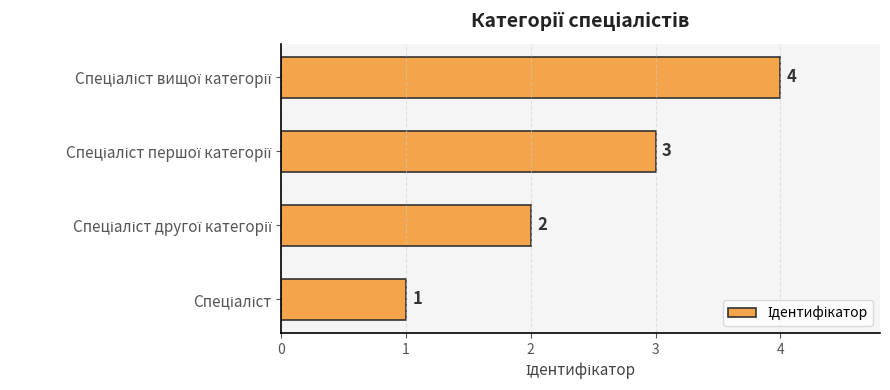

What is the difference between the maximum and minimum values?

3